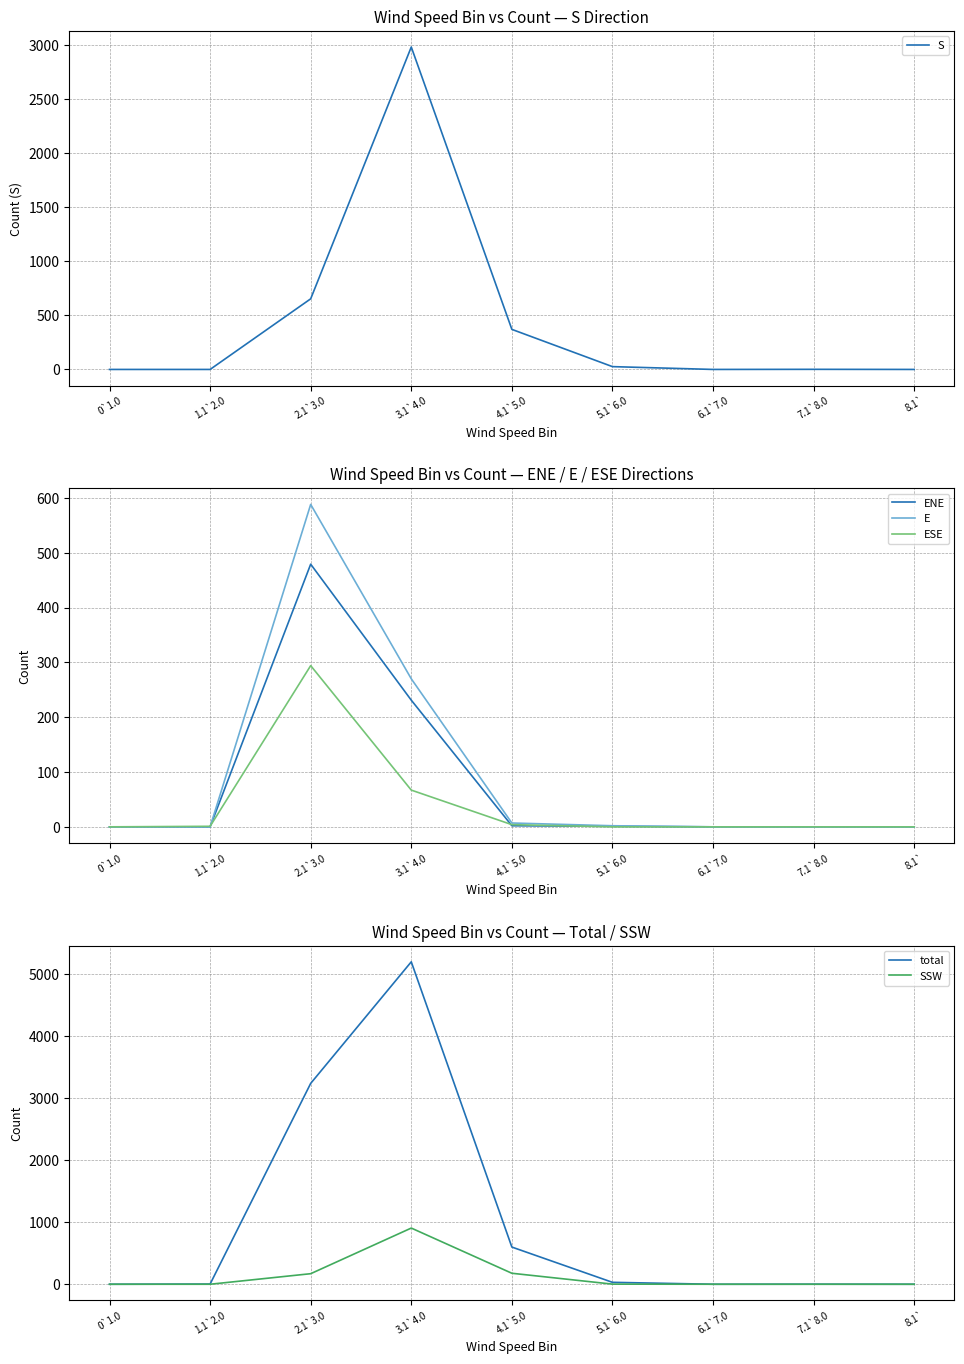

What position from the left is 0`1.0?

1